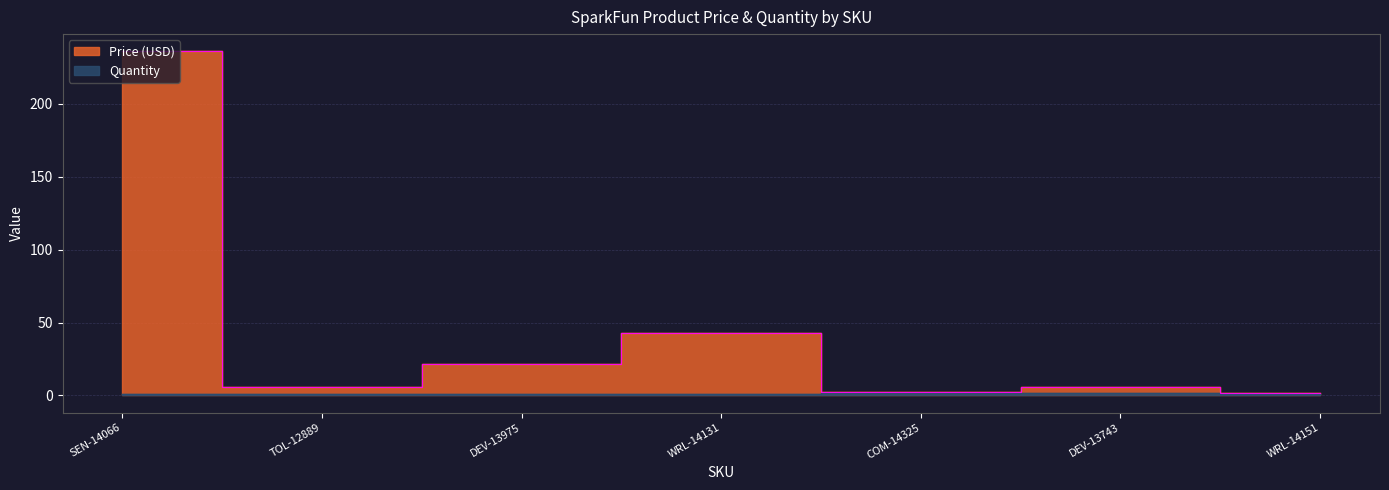

What is the difference between the highest and lowest values at COM-14325?

0.1